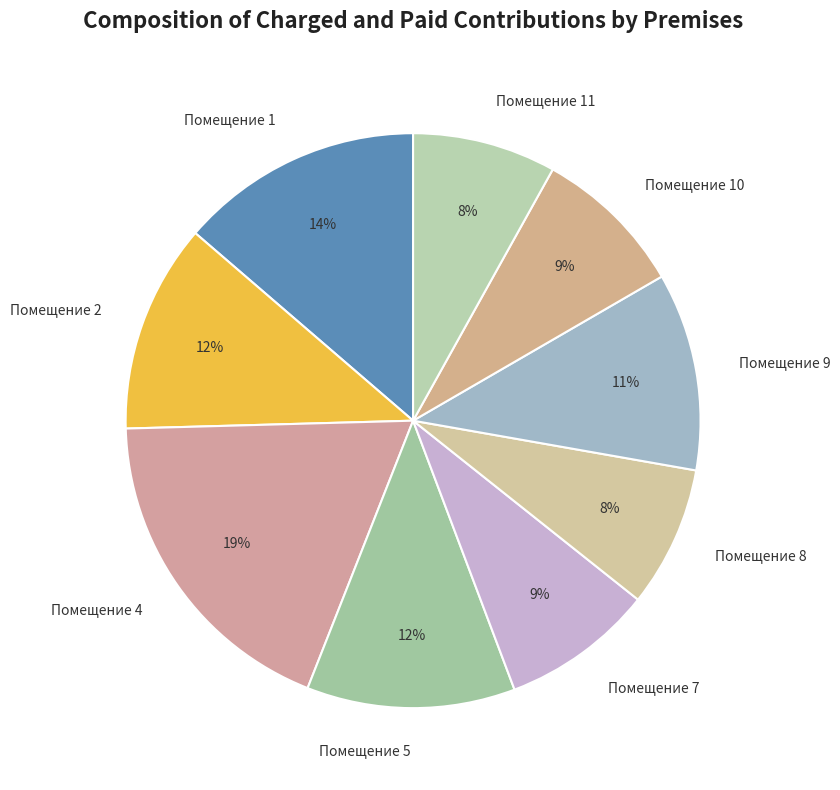

What is the largest slice in the pie chart?

Помещение 4